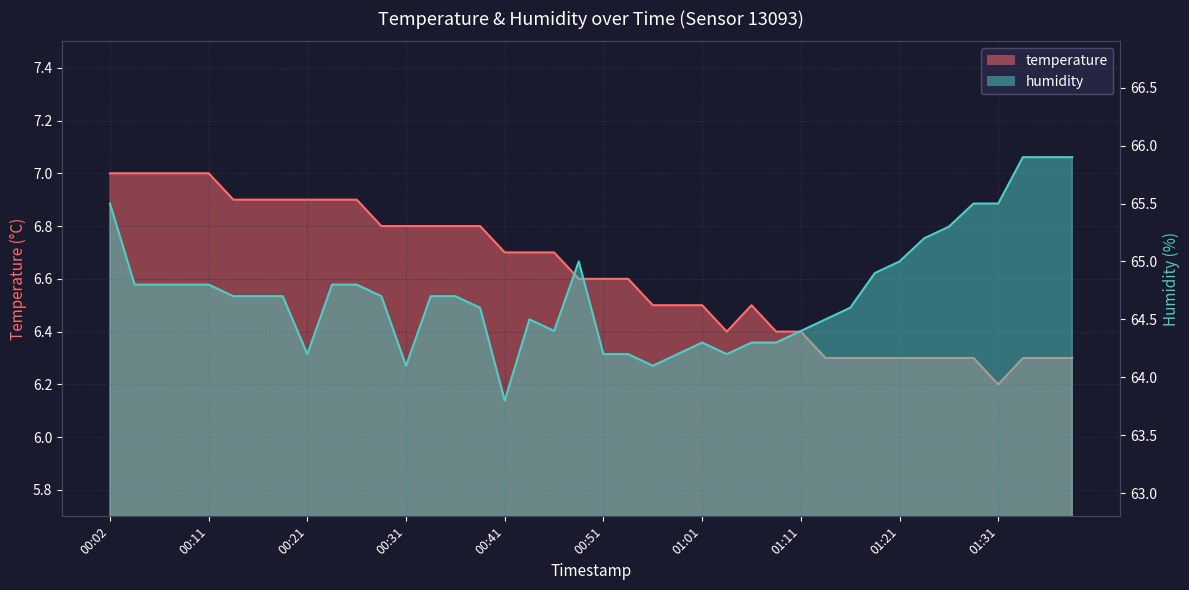

How many lines are shown in the chart?

2